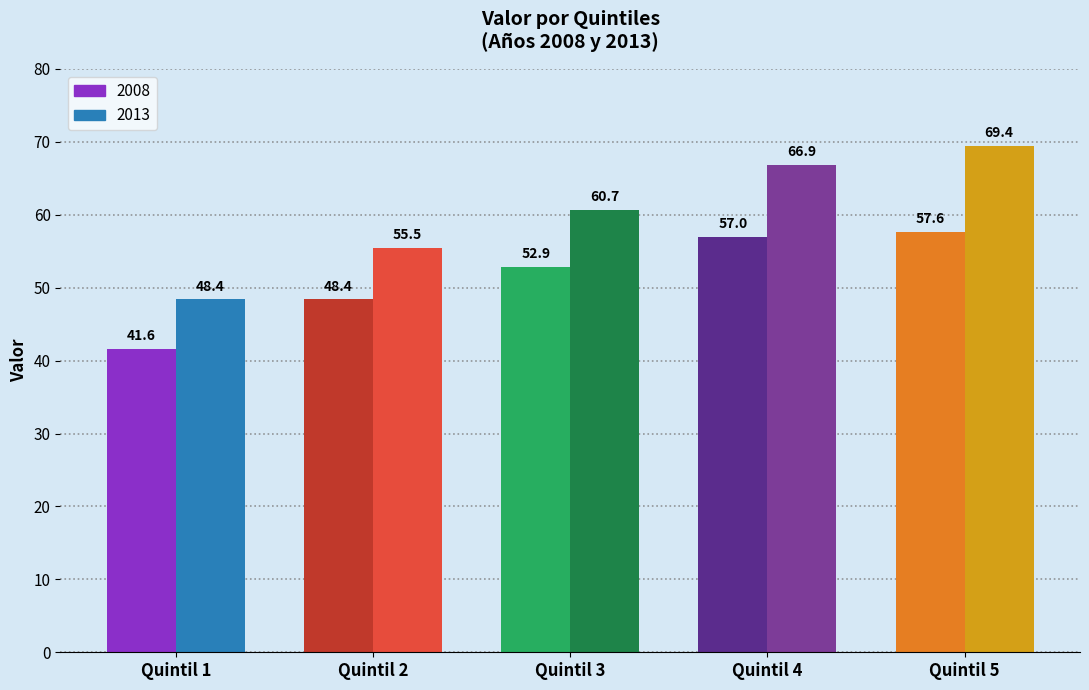

At which label does 2008 reach its peak?

Quintil 5